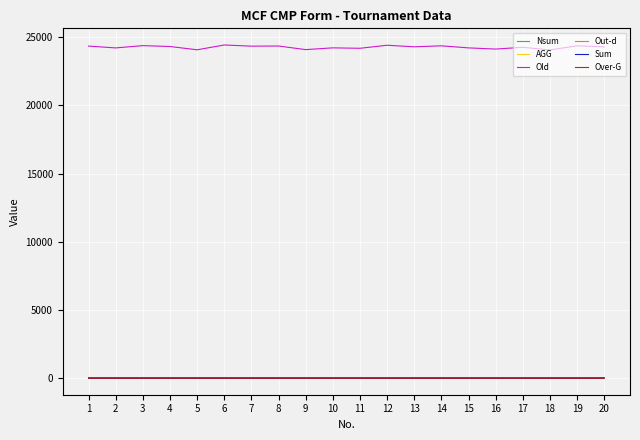

What is the maximum value shown in the chart?

24437.2